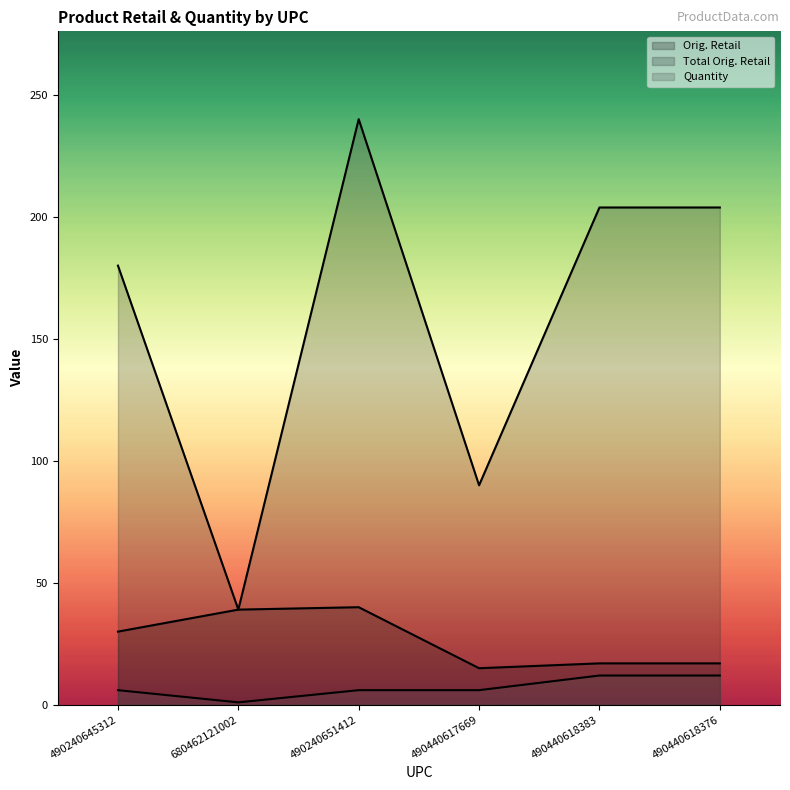

What is the average value of the Quantity series?

7.2